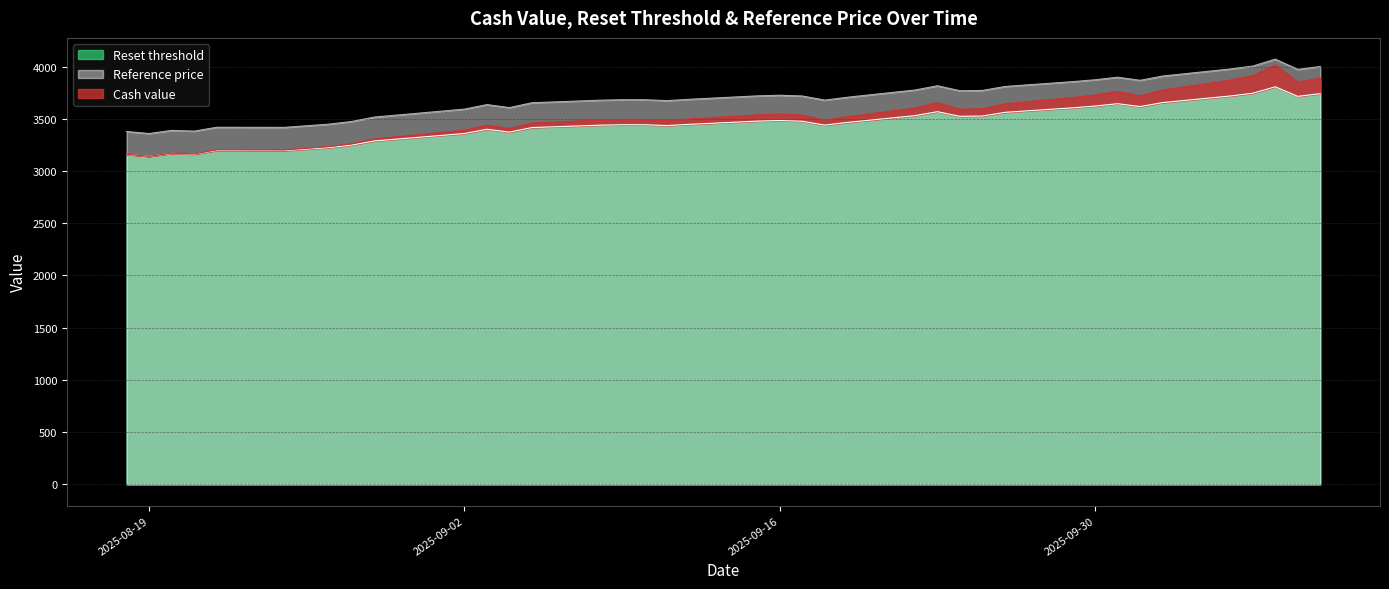

Is it true that Reset threshold equals 3744.1 at 2025-10-07?

True